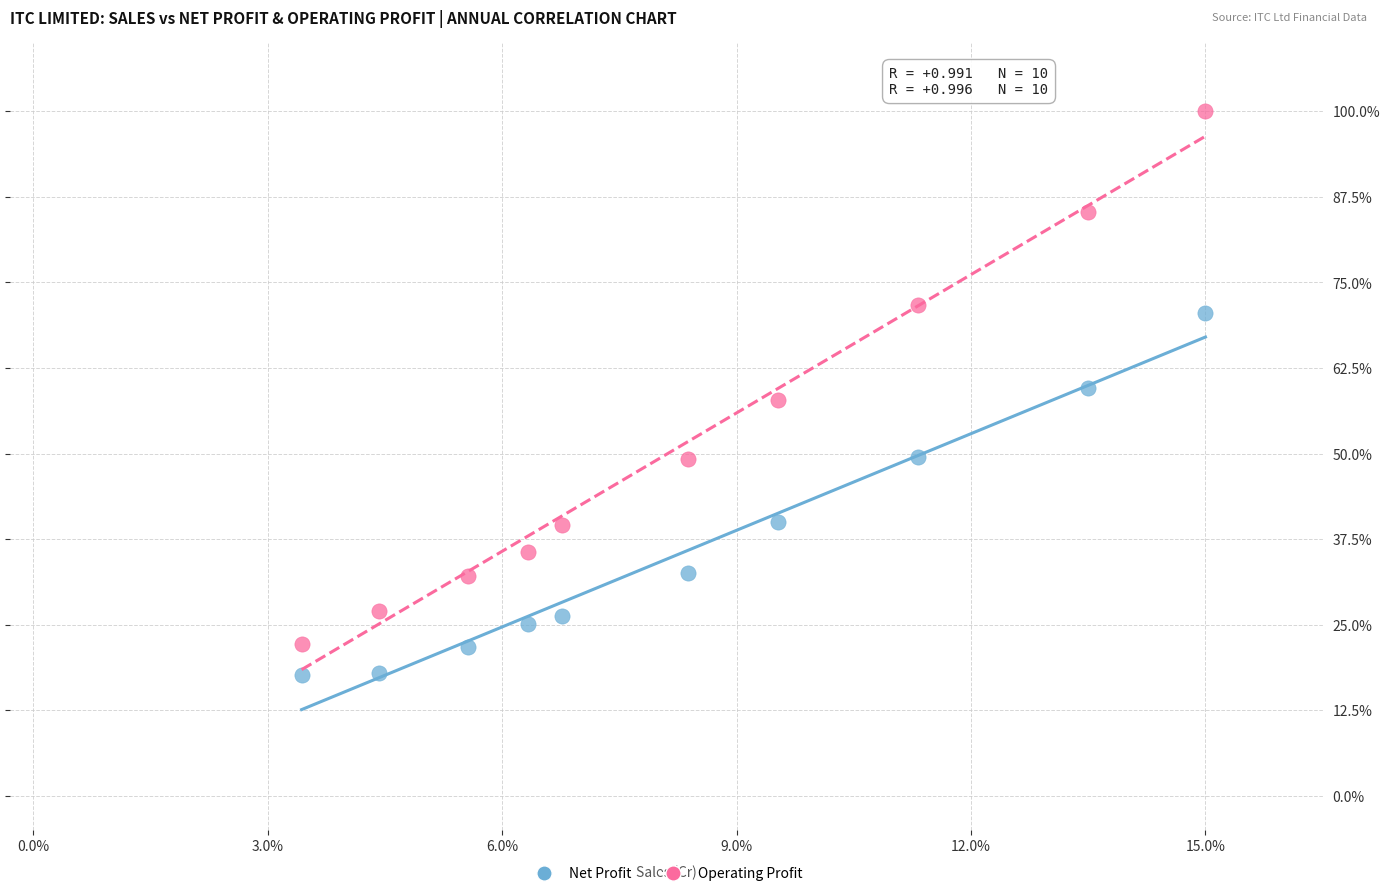

Which series has the largest Y range (max minus min)?

Operating Profit